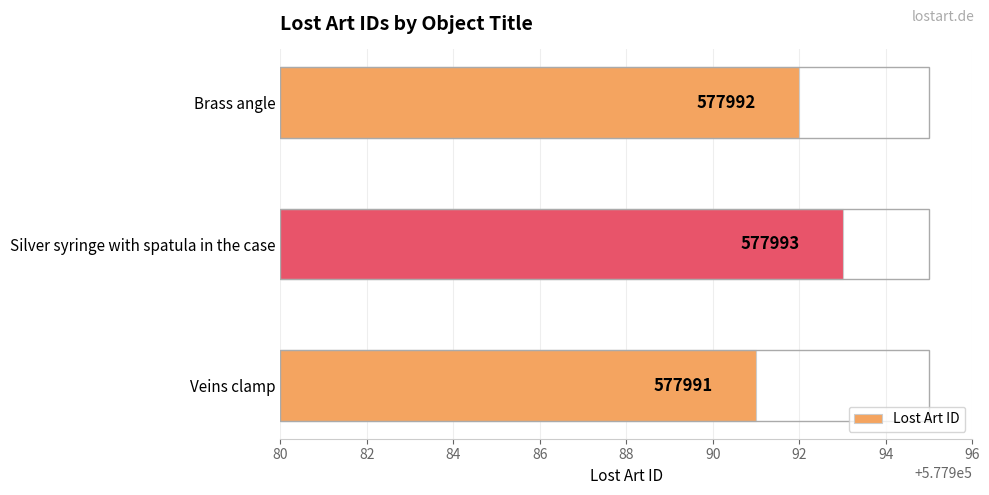

Count the number of categories in the chart.

3